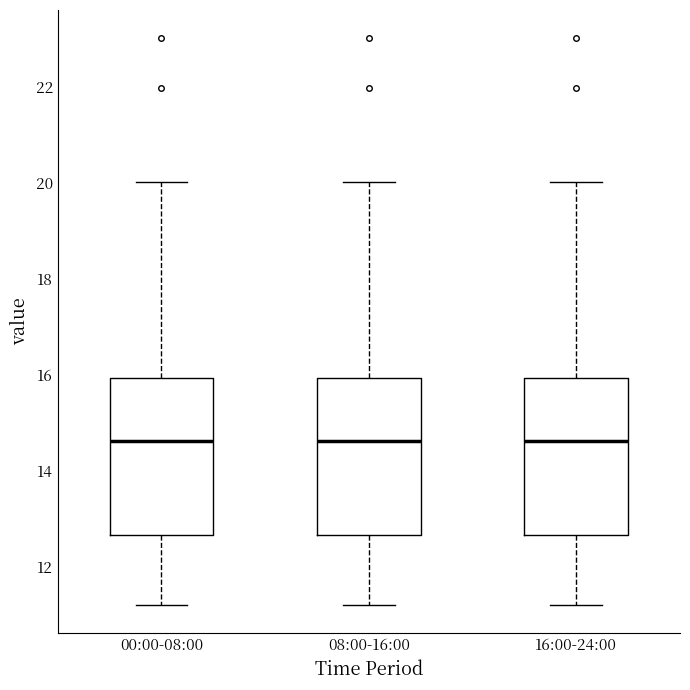

Where does the lower whisker of the box for 00:00-08:00 end on the y-axis? The values are not printed on the chart, so give them approximately, as read against the axis.

11.2